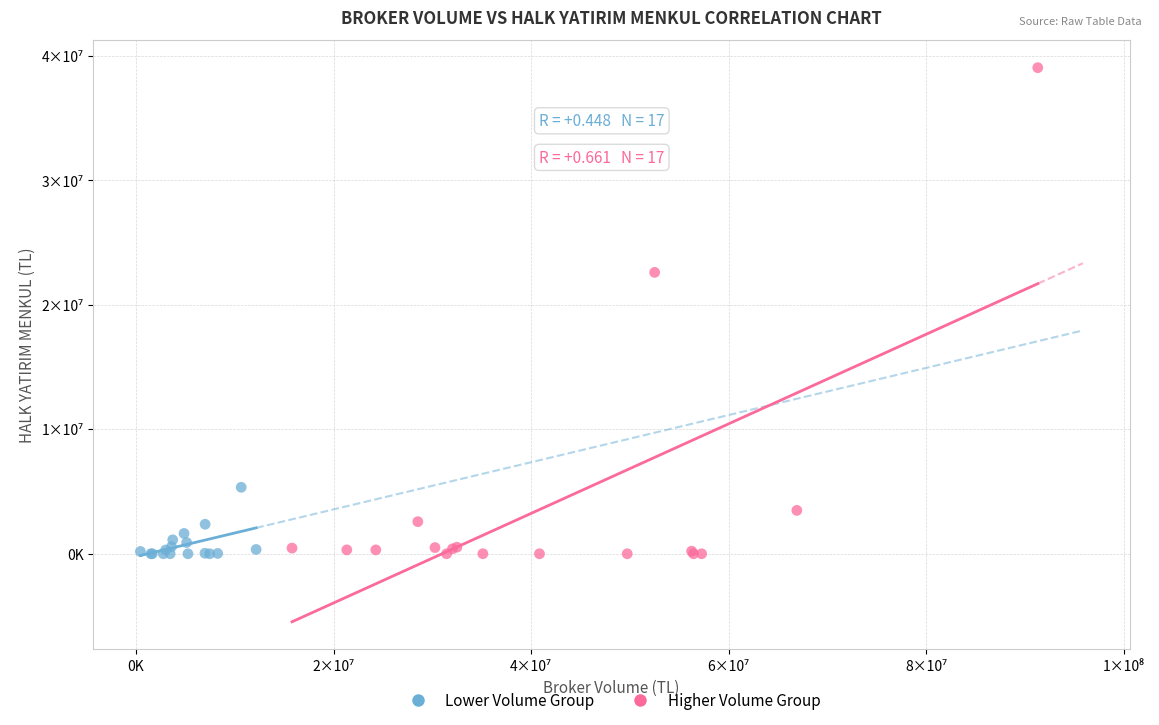

What are all the series names shown in the legend?

Lower Volume Group, Higher Volume Group